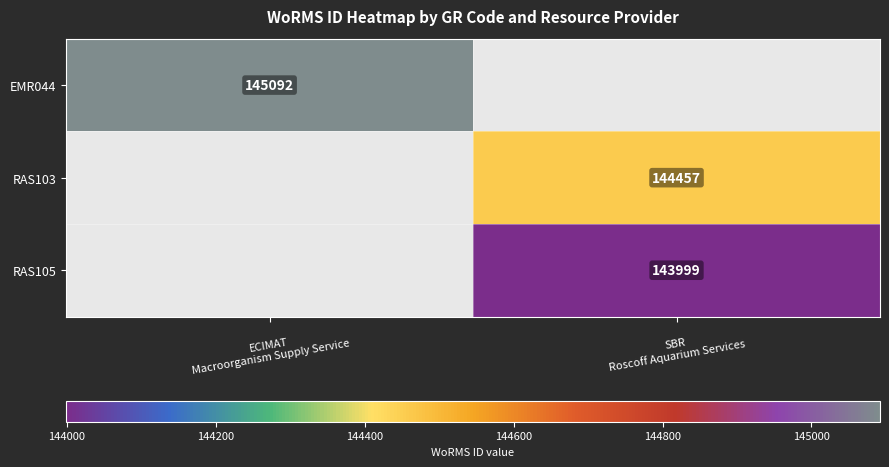

At which label does EMR044 reach its peak?

ECIMAT Macroorganism Supply Service